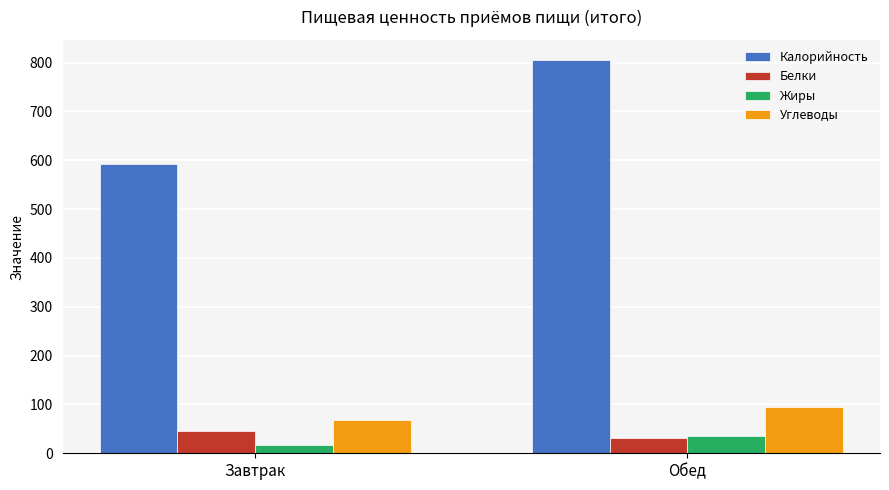

What is the difference between the highest and lowest values at Завтрак?

576